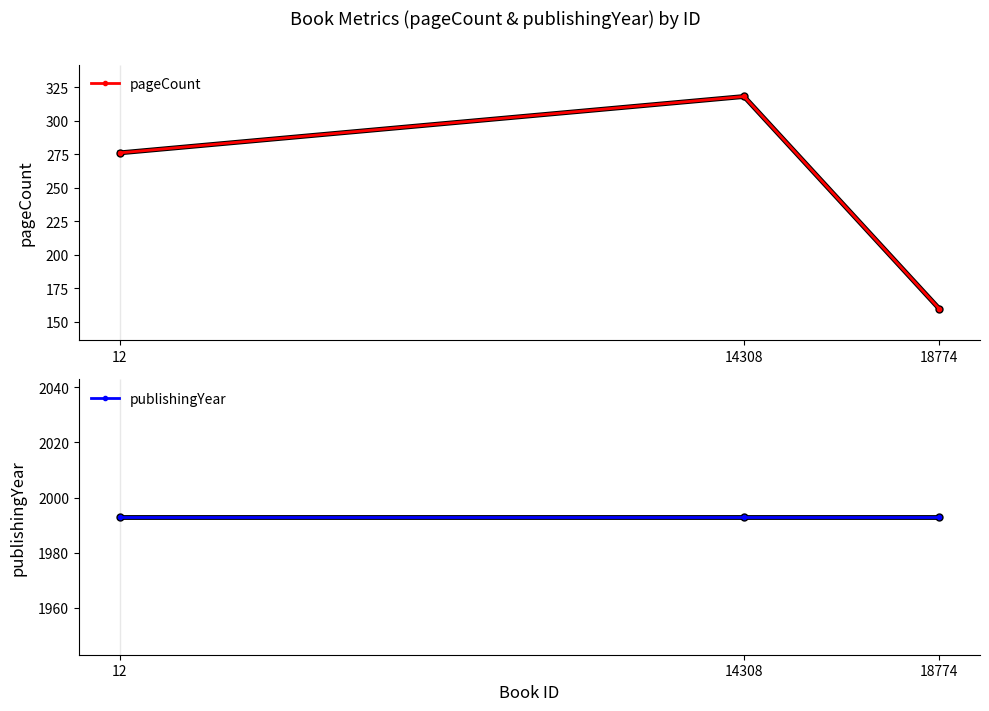

How many lines are shown in the chart?

2